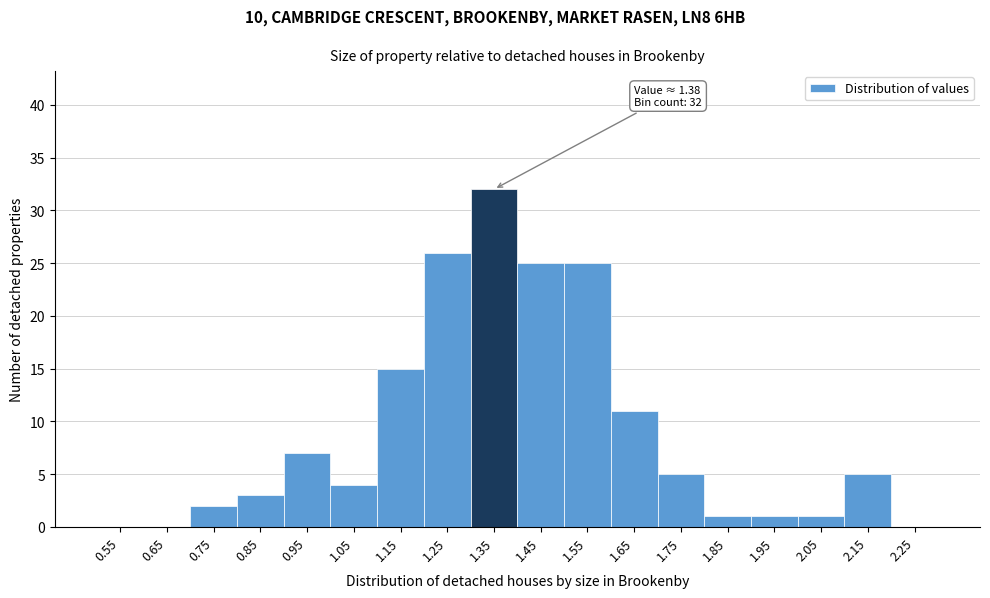

Which range on the x-axis has the tallest bar?

1.3 to 1.4